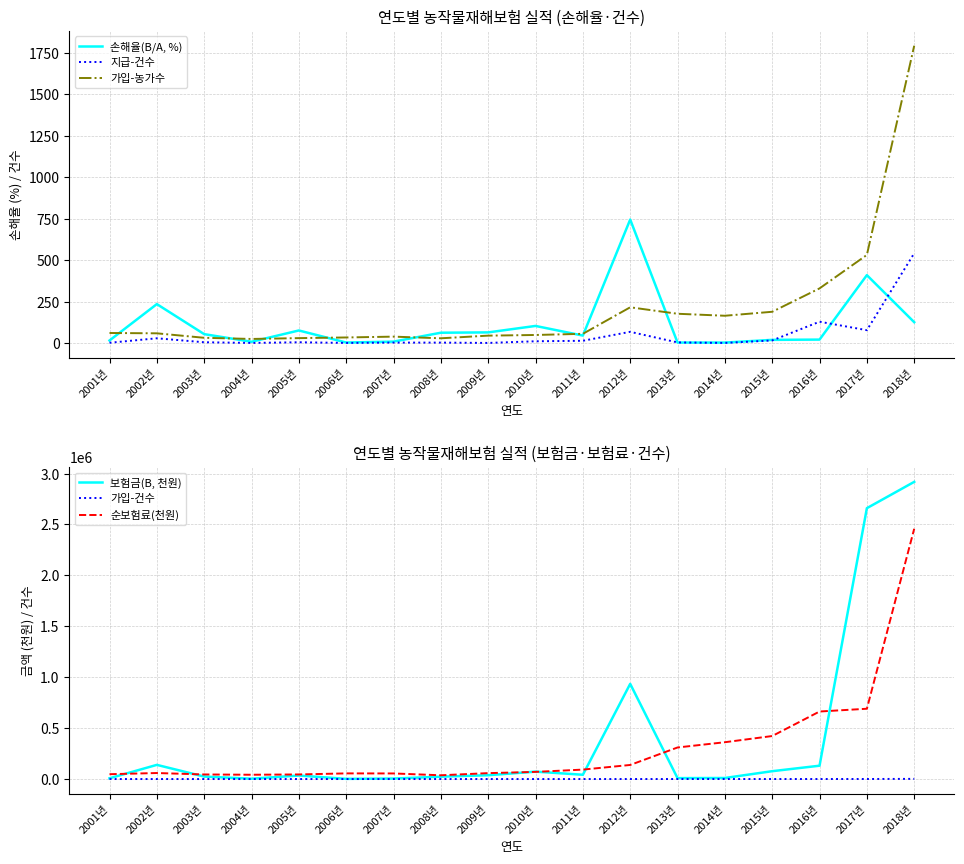

What is the value of the 가입-농가수 point at the 1st from the left?

61.0